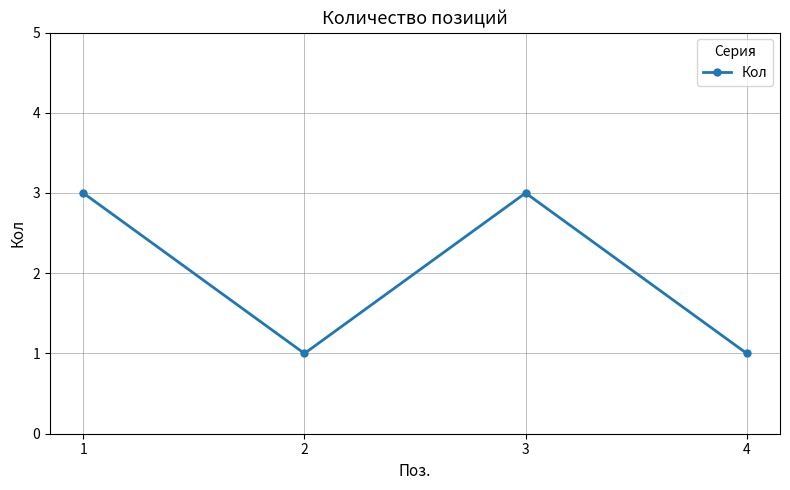

Does the chart have visible grid lines?

Yes